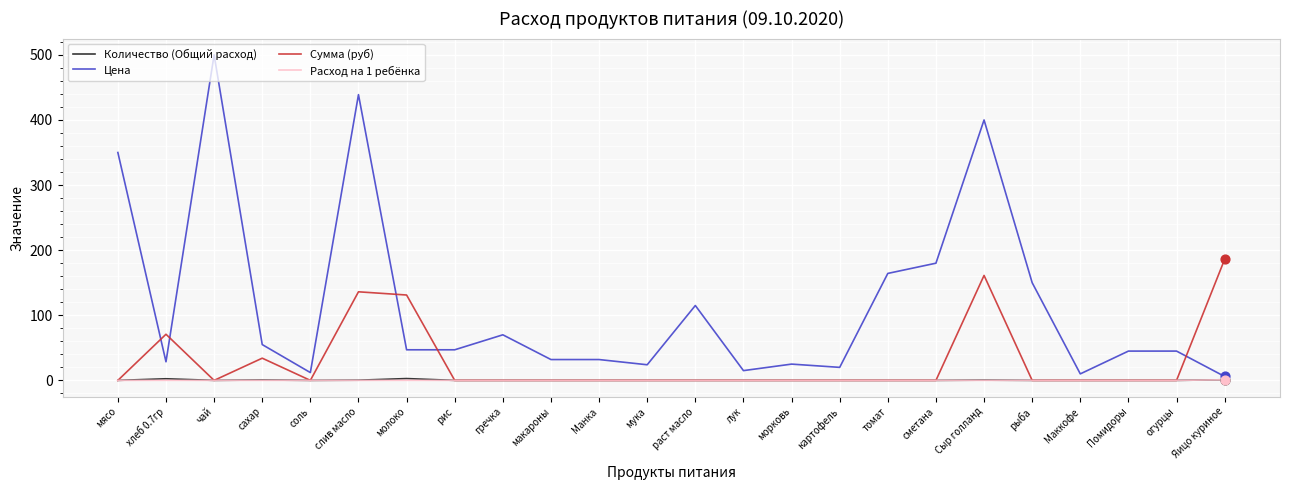

What is the total value across all series at рис?

47.0